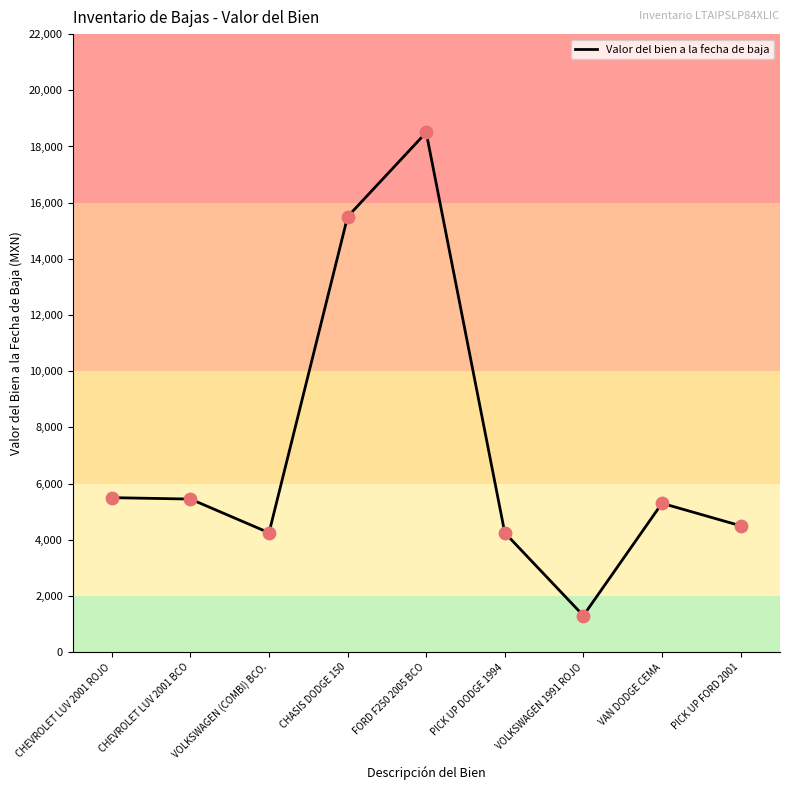

What is the change in value from CHEVROLET LUV 2001 BCO to PICK UP DODGE 1994?

-1200